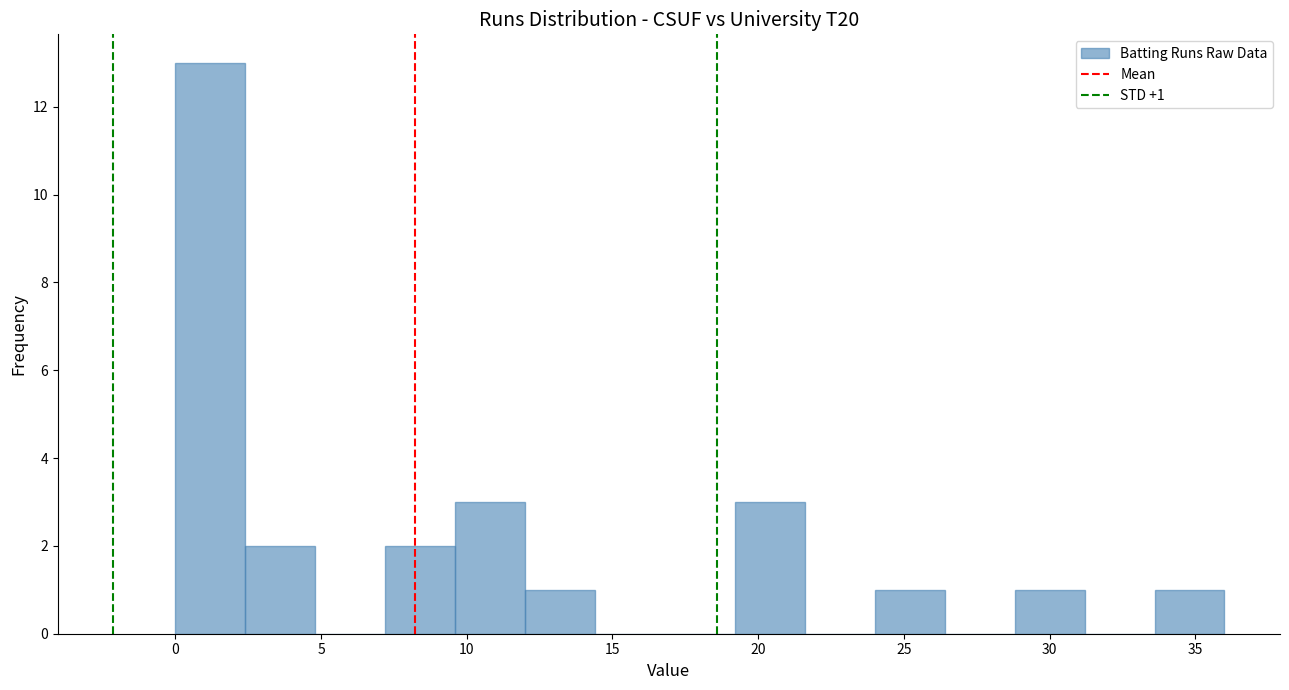

Over which range of the x-axis is the bar tallest?

0.0 to 2.4